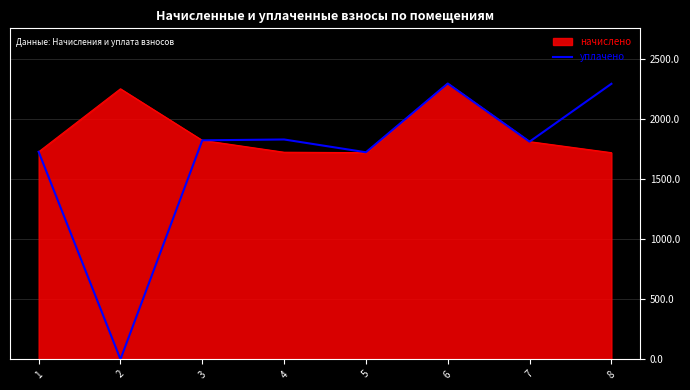

Which series has the widest spread of values?

уплачено